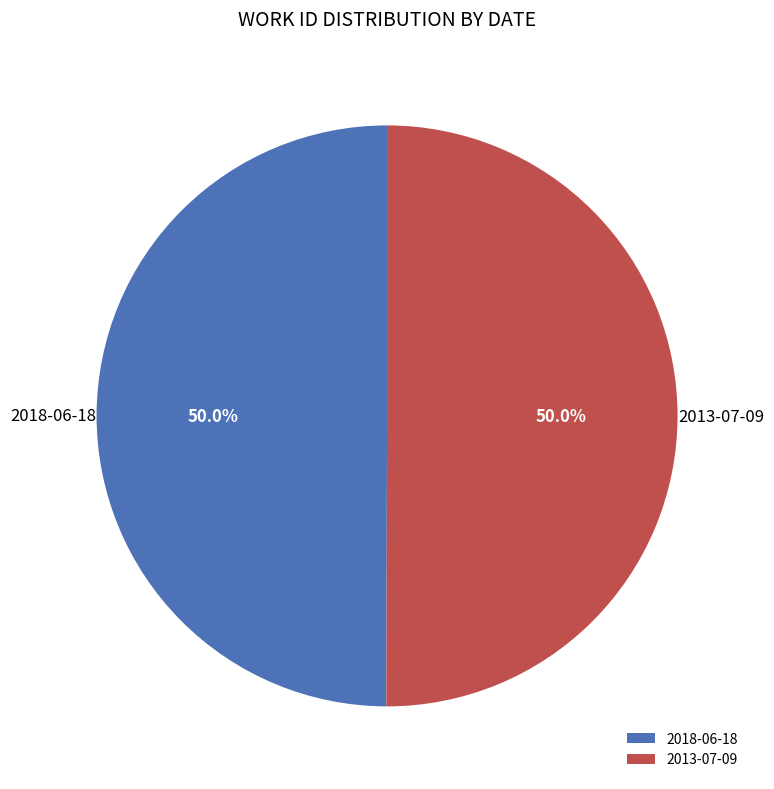

What is the ratio of the value at 2018-06-18 to the value at 2013-07-09?

1.0